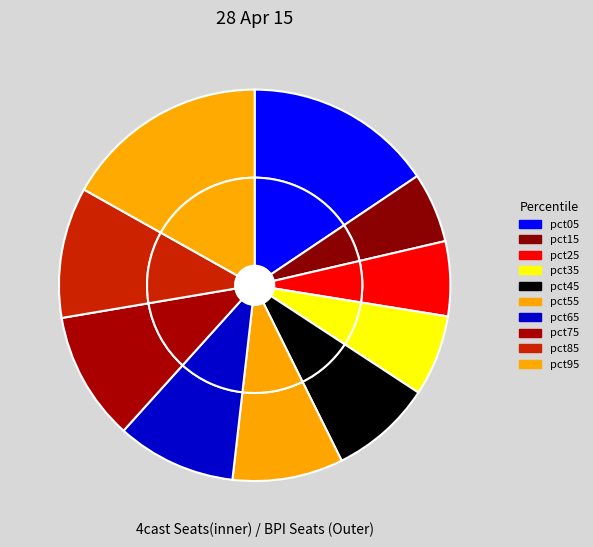

Rank the categories by value from lowest to highest.

pct15, pct25, pct35, pct45, pct55, pct65, pct75, pct85, pct05, pct95